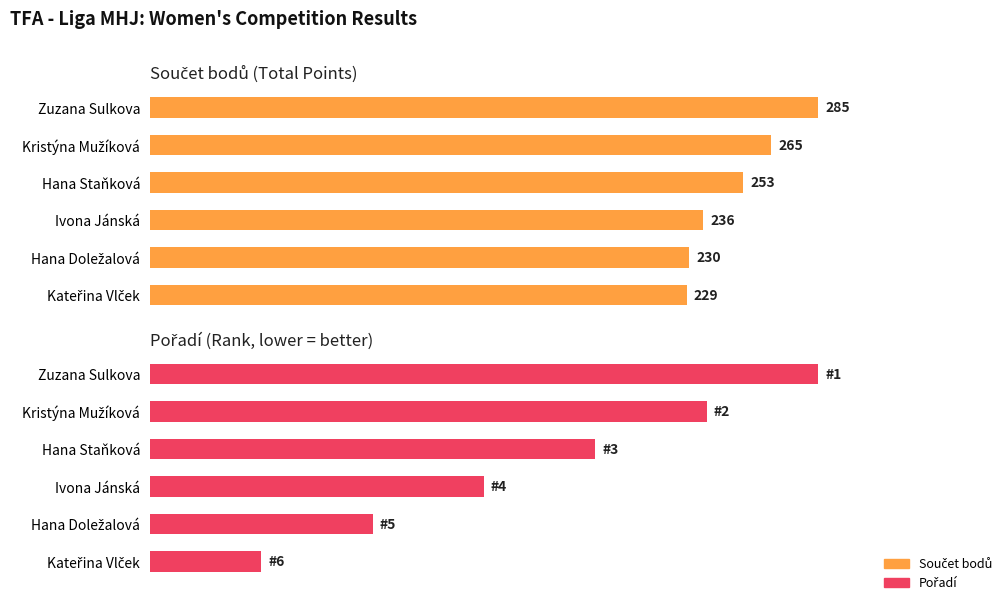

Is the value of Součet bodů at Hana Doležalová greater than the value of Pořadí at Kristýna Mužíková?

No